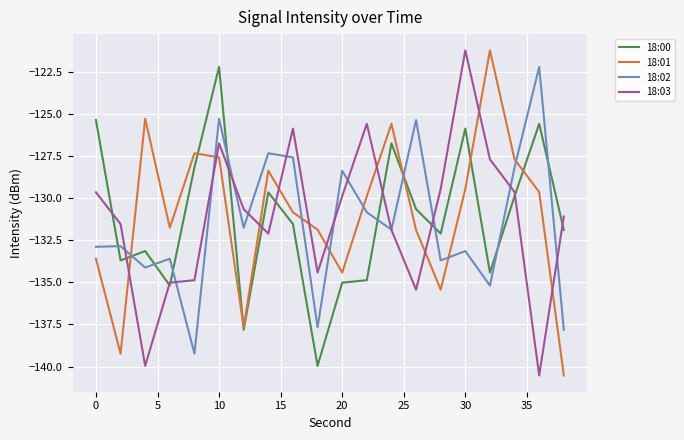

What is the maximum value shown in the chart?

-121.2